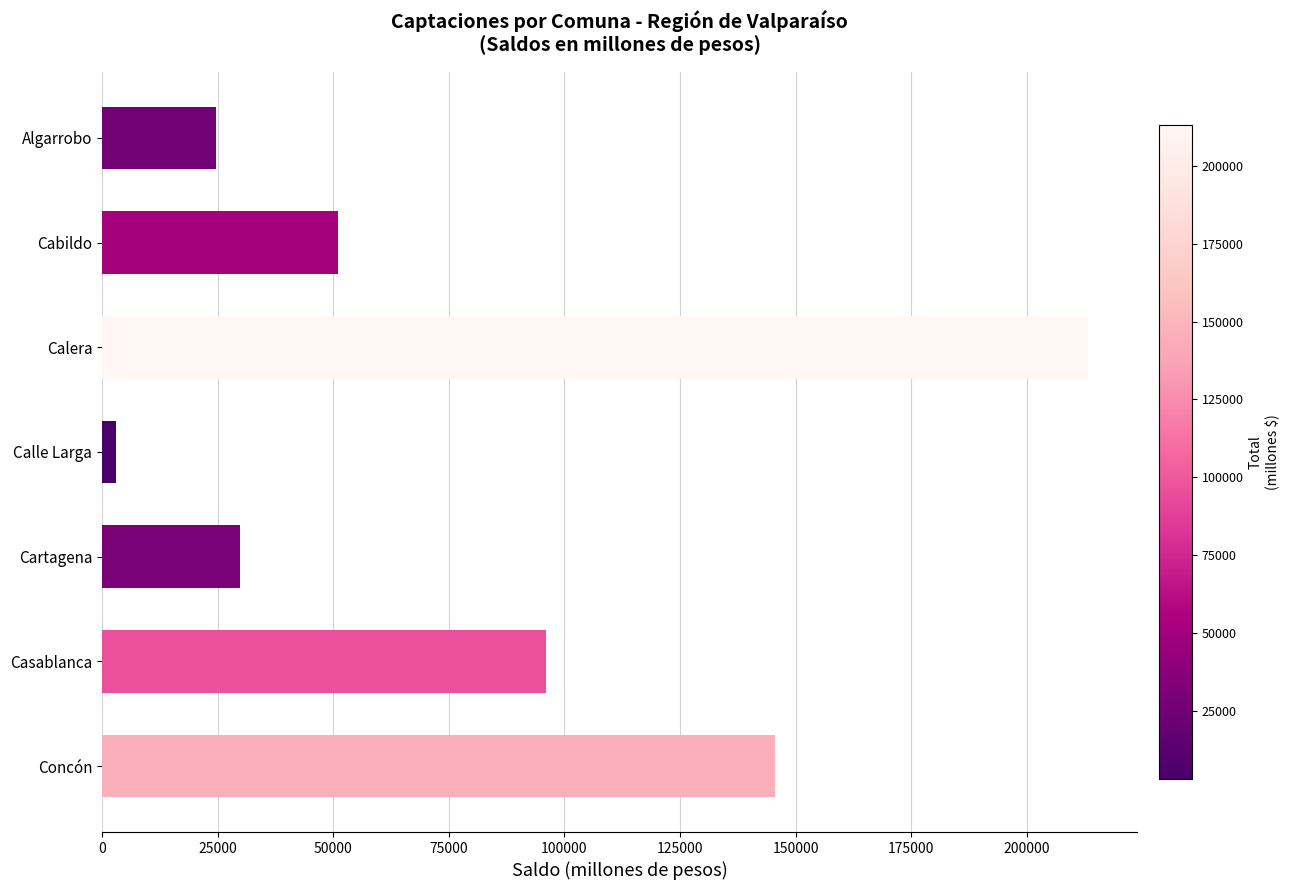

How many categories are shown in the chart?

7